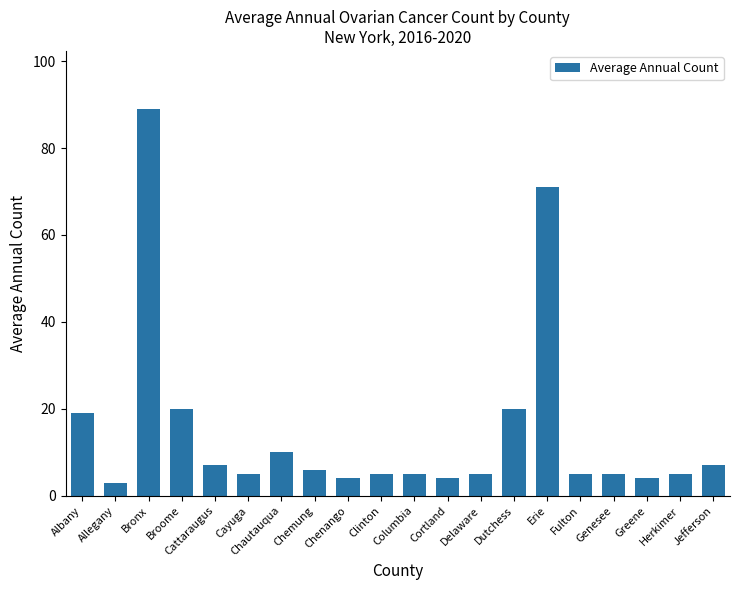

True or false: the data shows 3 at Jefferson.

False